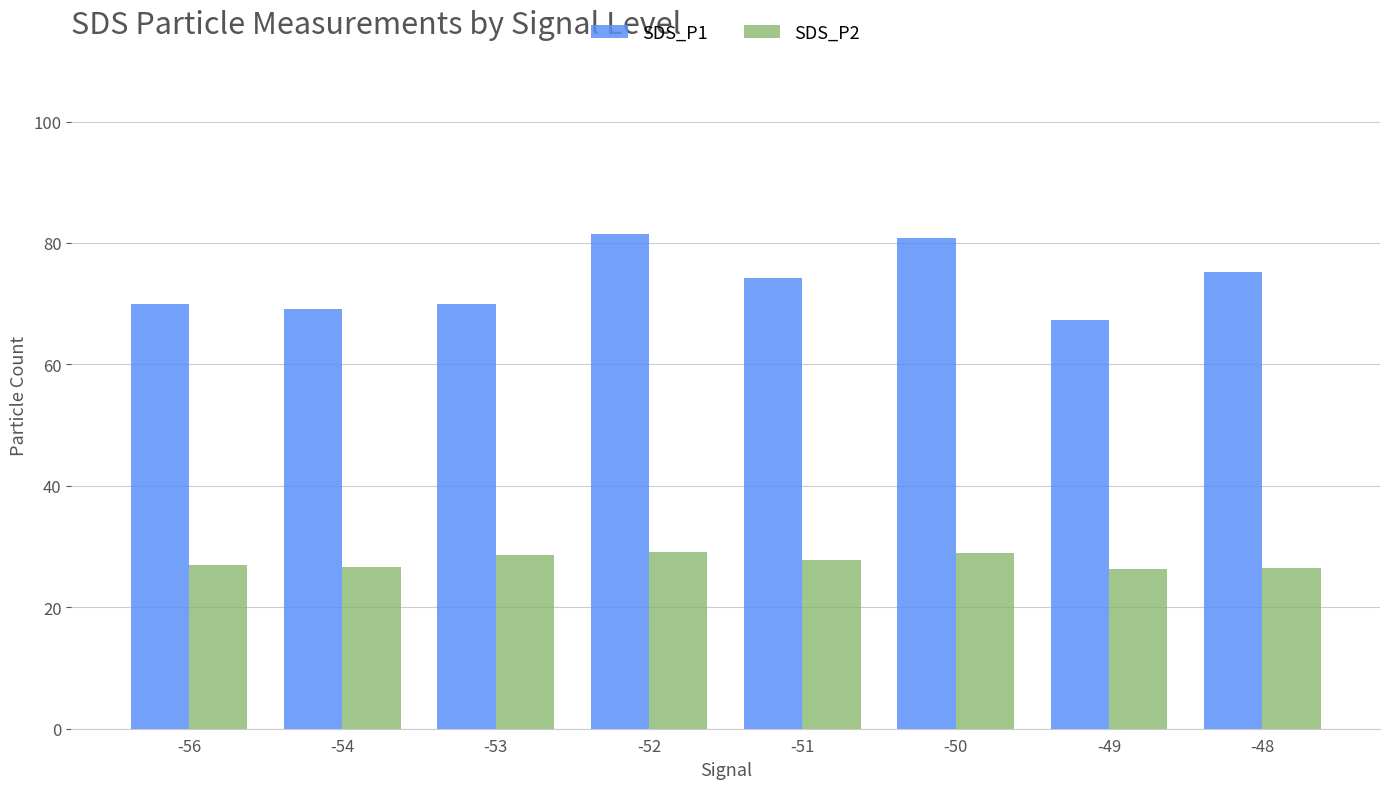

List the series in order of their overall mean, highest first.

SDS_P1, SDS_P2